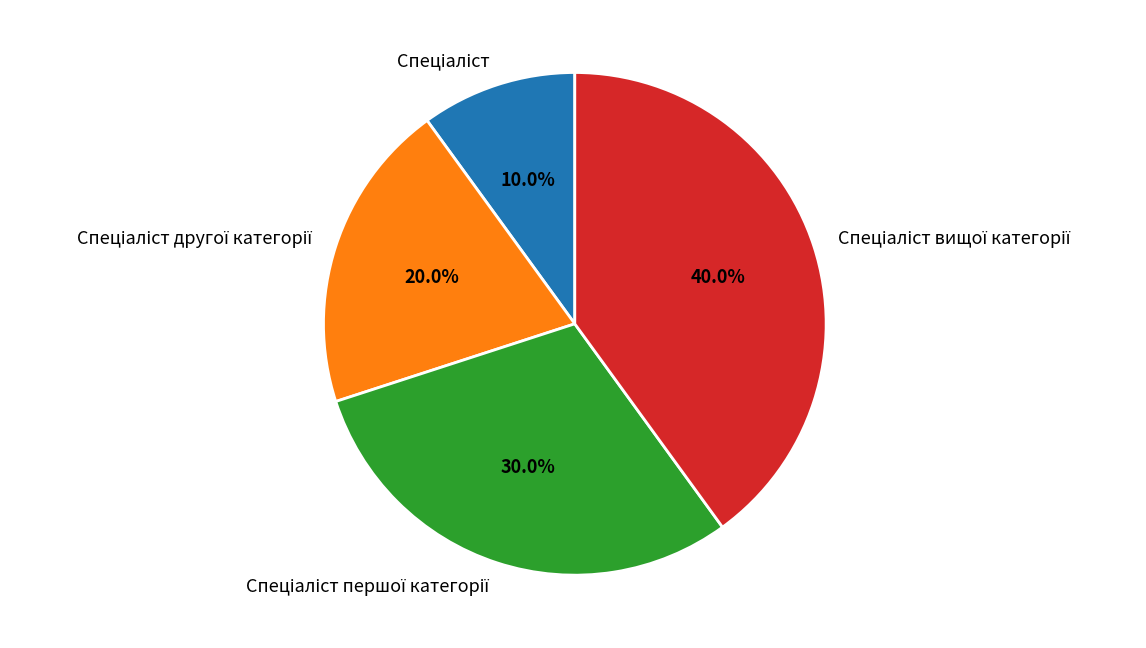

Is there any slice that represents more than half of the pie?

No